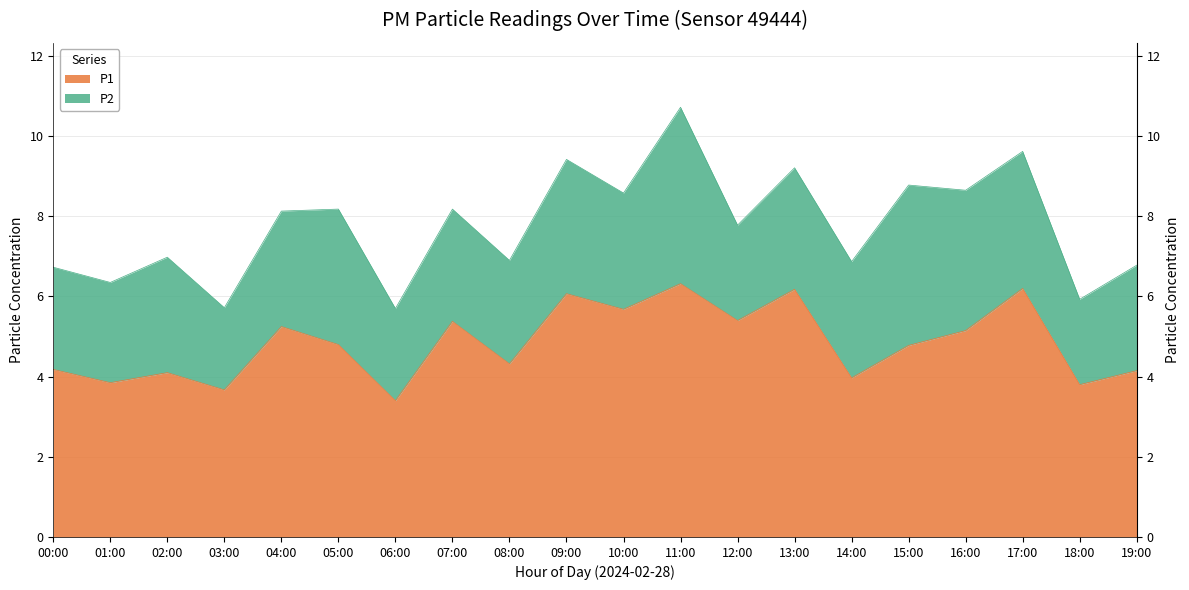

What position from the right is 09:00?

11